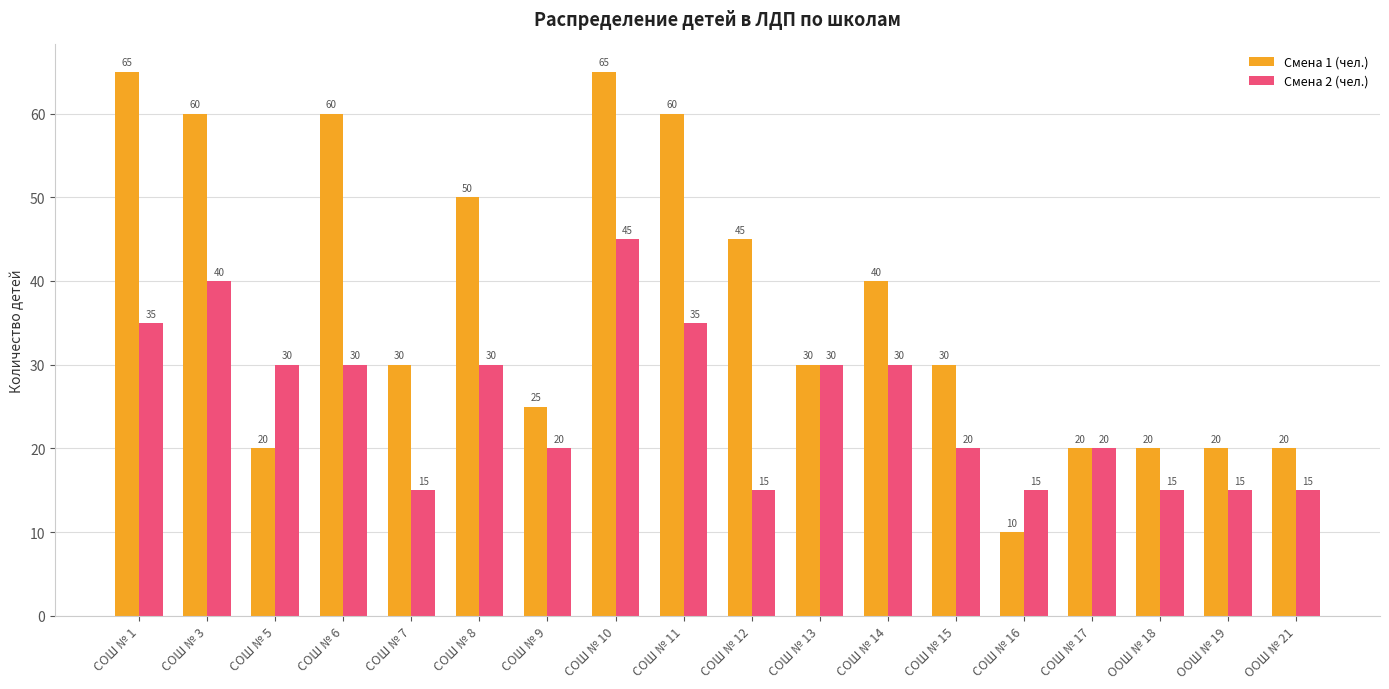

How many bars are there in each group?

2